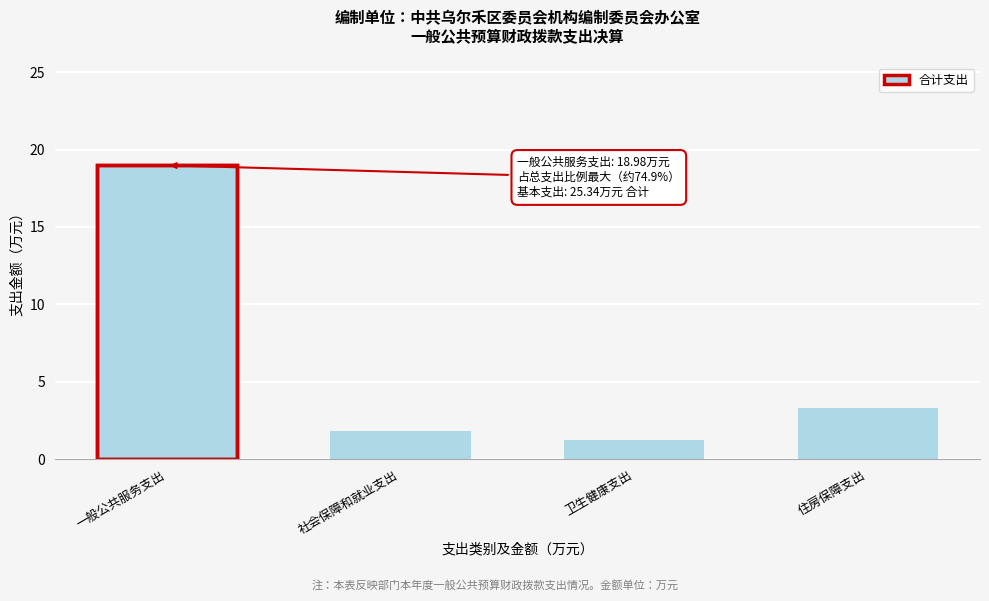

Reading left to right, extract all data points from this chart.

一般公共服务支出=19.0	社会保障和就业支出=1.8	卫生健康支出=1.2	住房保障支出=3.3